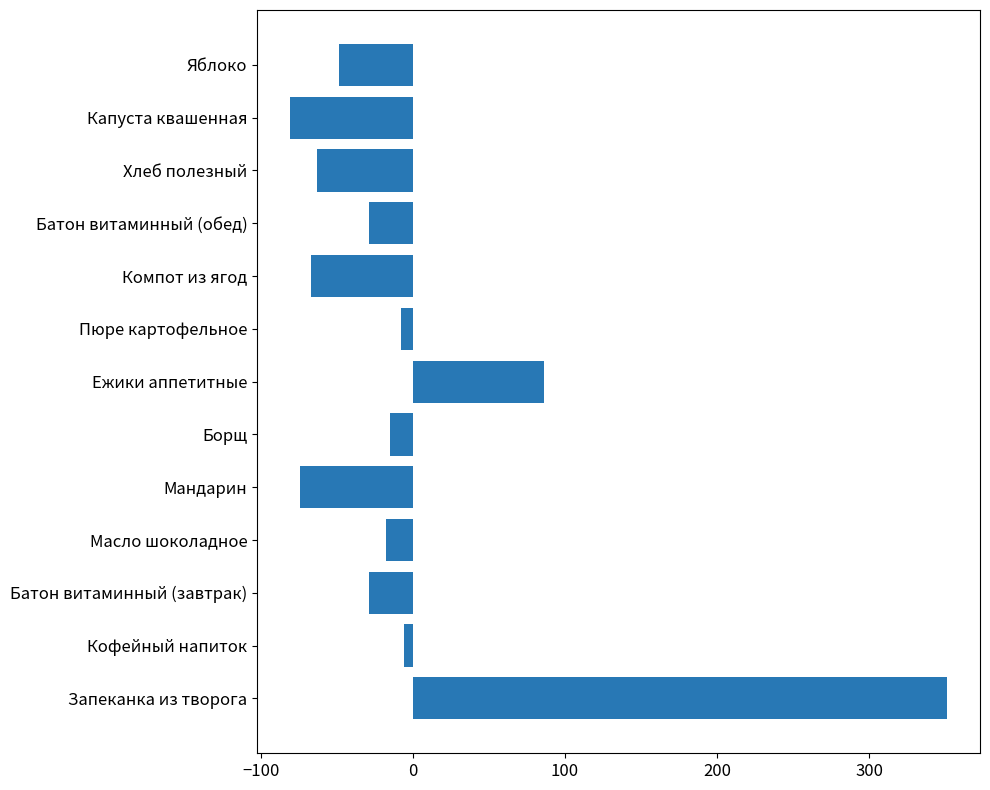

Between Компот из ягод and Кофейный напиток, which is larger?

Кофейный напиток